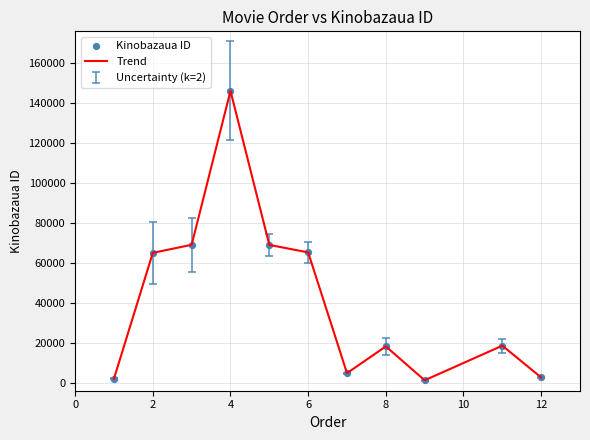

What is the greatest value displayed?

145934